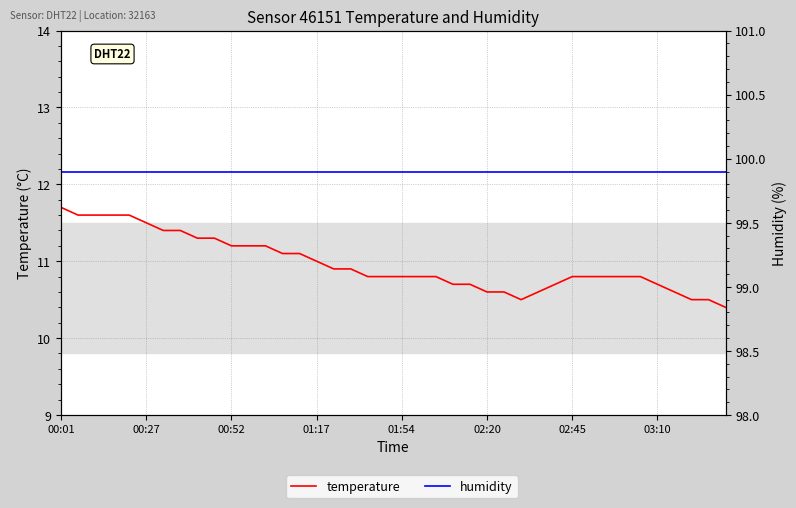

Reading right to left, extract all data points from this chart.

temperature: 10.4	10.5	10.5	10.6	10.7	10.8	10.8	10.8	10.8	10.8	10.7	10.6	10.5	10.6	10.6	10.7	10.7	10.8	10.8	10.8	10.8	10.8	10.9	10.9	11.0	11.1	11.1	11.2	11.2	11.2	11.3	11.3	11.4	11.4	11.5	11.6	11.6	11.6	11.6	11.7
humidity: 99.9	99.9	99.9	99.9	99.9	99.9	99.9	99.9	99.9	99.9	99.9	99.9	99.9	99.9	99.9	99.9	99.9	99.9	99.9	99.9	99.9	99.9	99.9	99.9	99.9	99.9	99.9	99.9	99.9	99.9	99.9	99.9	99.9	99.9	99.9	99.9	99.9	99.9	99.9	99.9